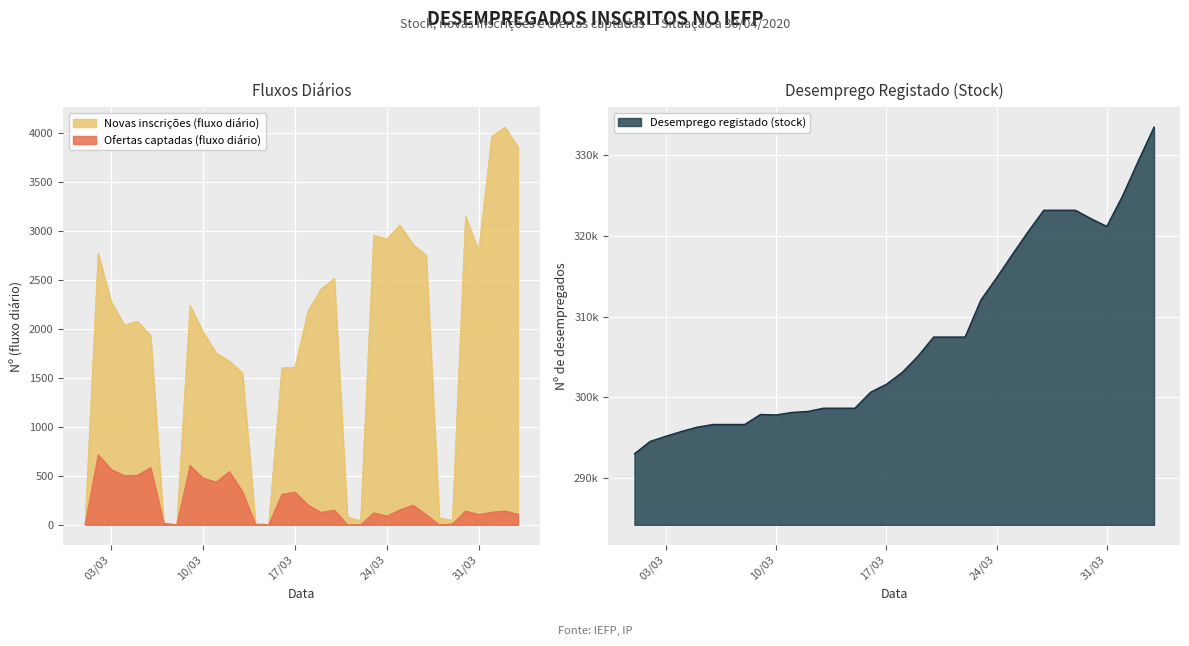

Is it true that Novas inscrições (fluxo diário) equals 2755 at 2020-03-27?

True